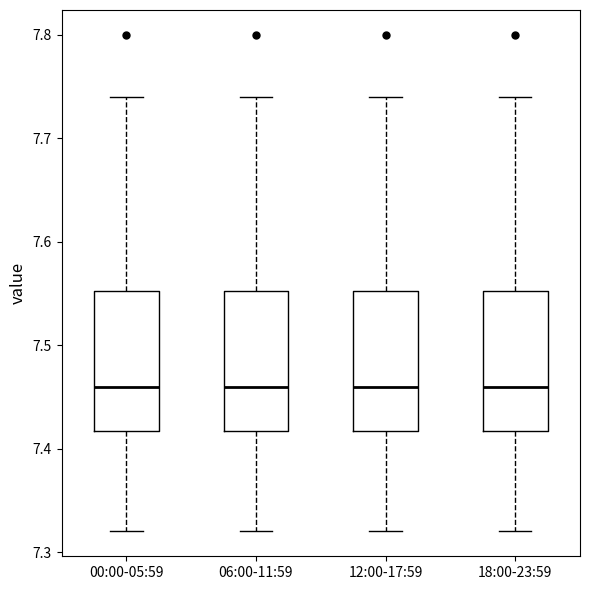

Where is the upper edge of the box for 18:00-23:59 on the y-axis? The values are not printed on the chart, so give them approximately, as read against the axis.

7.55